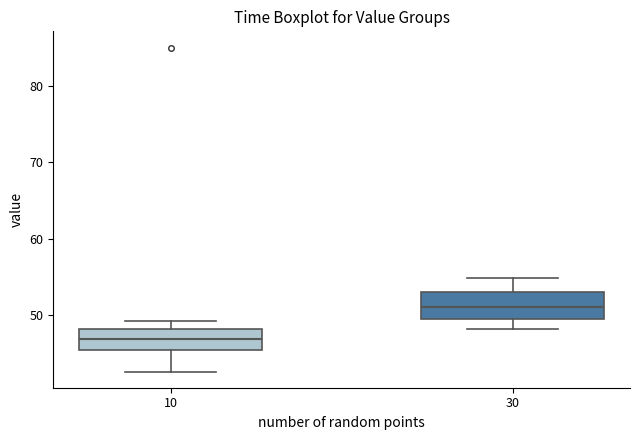

Where does the upper whisker of the box at x = 30 end on the y-axis? The values are not printed on the chart, so give them approximately, as read against the axis.

55